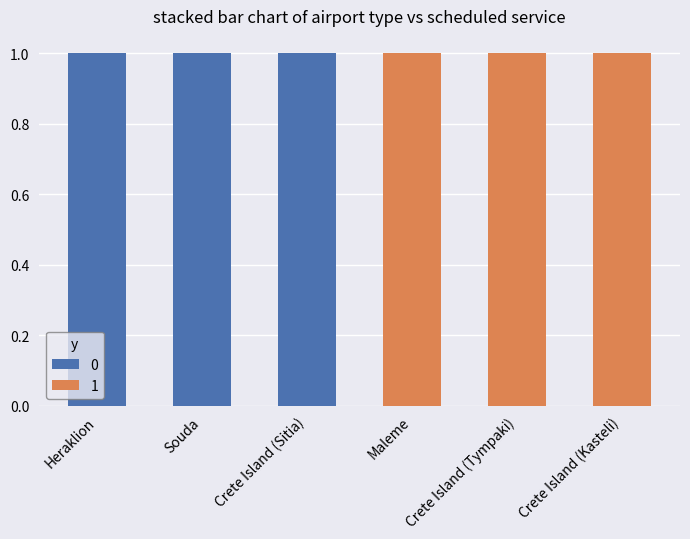

The value of 0 at Crete Island (Kasteli) is 0. True or false?

True